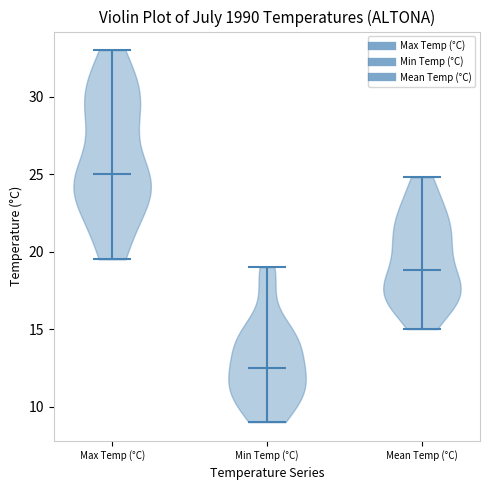

Reading left to right, read every violin against the y-axis: where its median line is, and the lowest and highest points it reaches. The values are not printed on the chart, so give them approximately, as read against the axis.

Max Temp (°C): median line 25.0, lowest point 19.5, highest point 33.0
Min Temp (°C): median line 12.5, lowest point 9.0, highest point 19.0
Mean Temp (°C): median line 19.0, lowest point 15.0, highest point 25.0